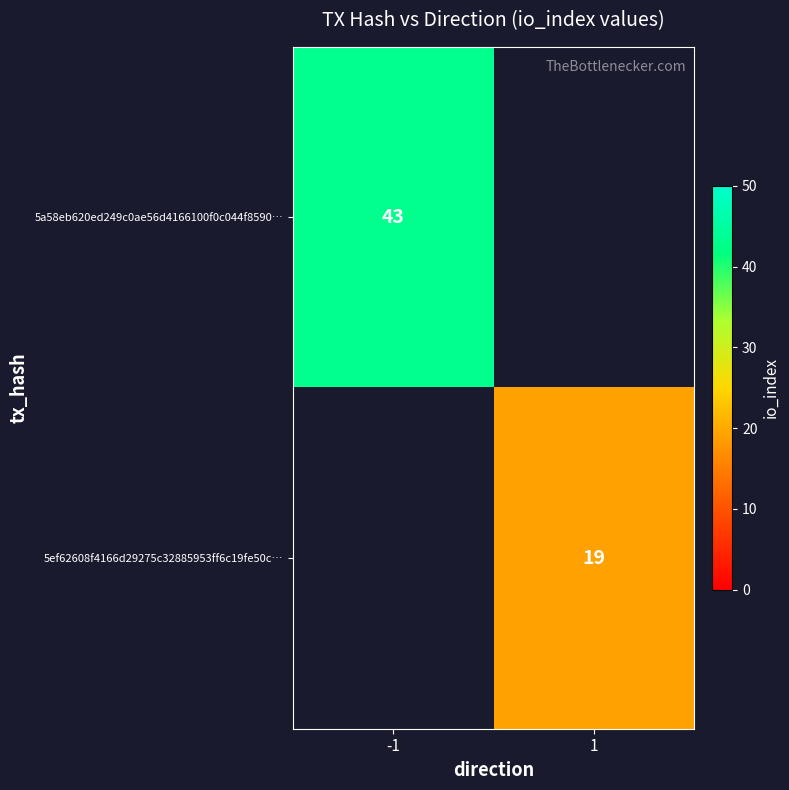

The value of 5ef62608f4166d29275c32885953ff6c19fe50c… at 1 is 19. True or false?

True